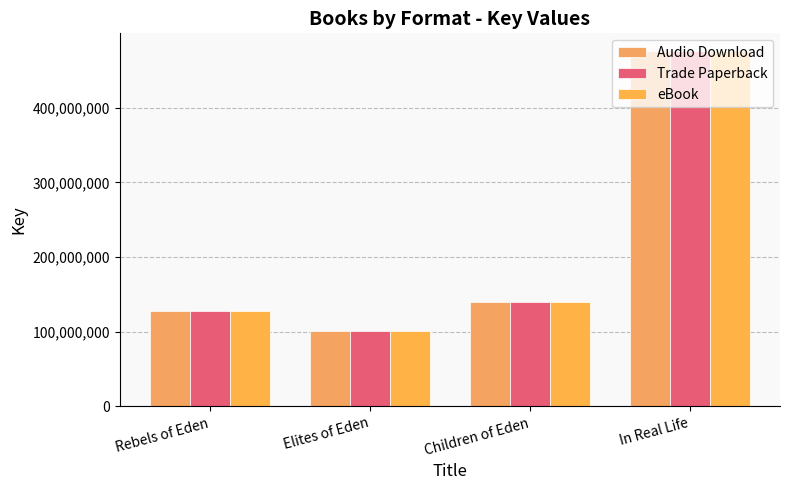

Does the chart contain any negative values?

No